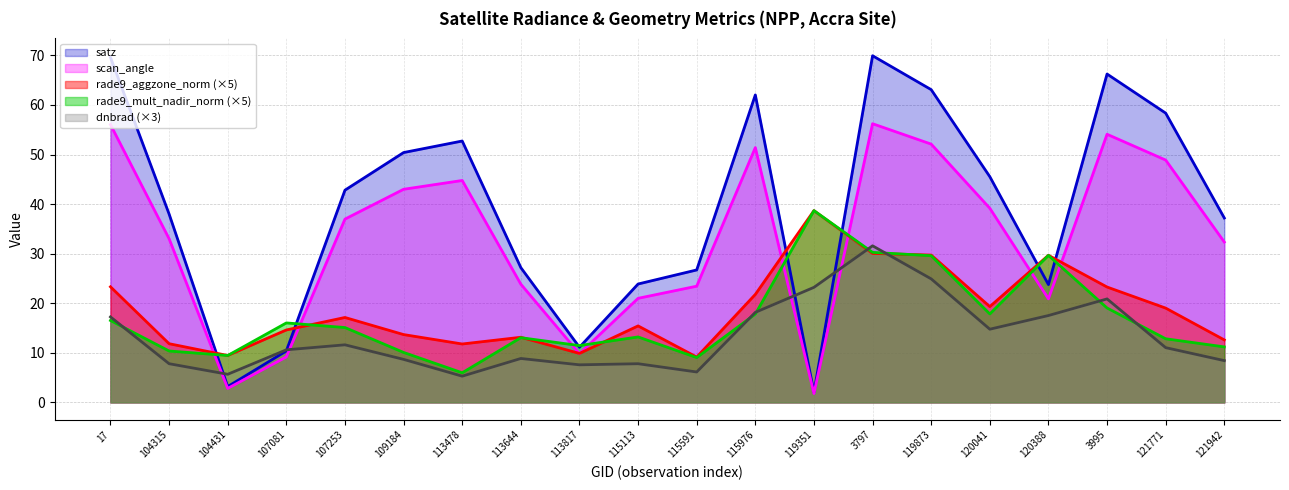

What is the total value across all series at 115113?

81.3